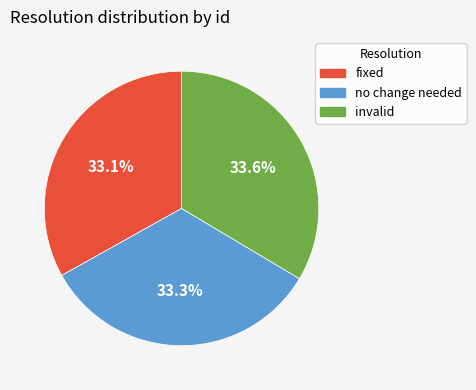

Approximately how many times larger is the value at invalid compared to no change needed?

1.0